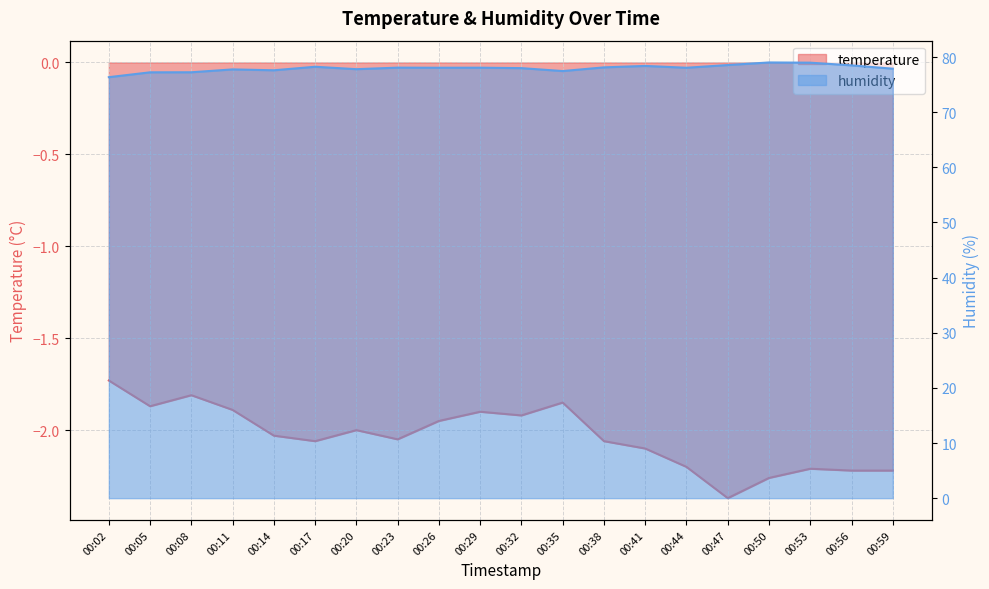

At which category does humidity reach its first local valley?

00:14